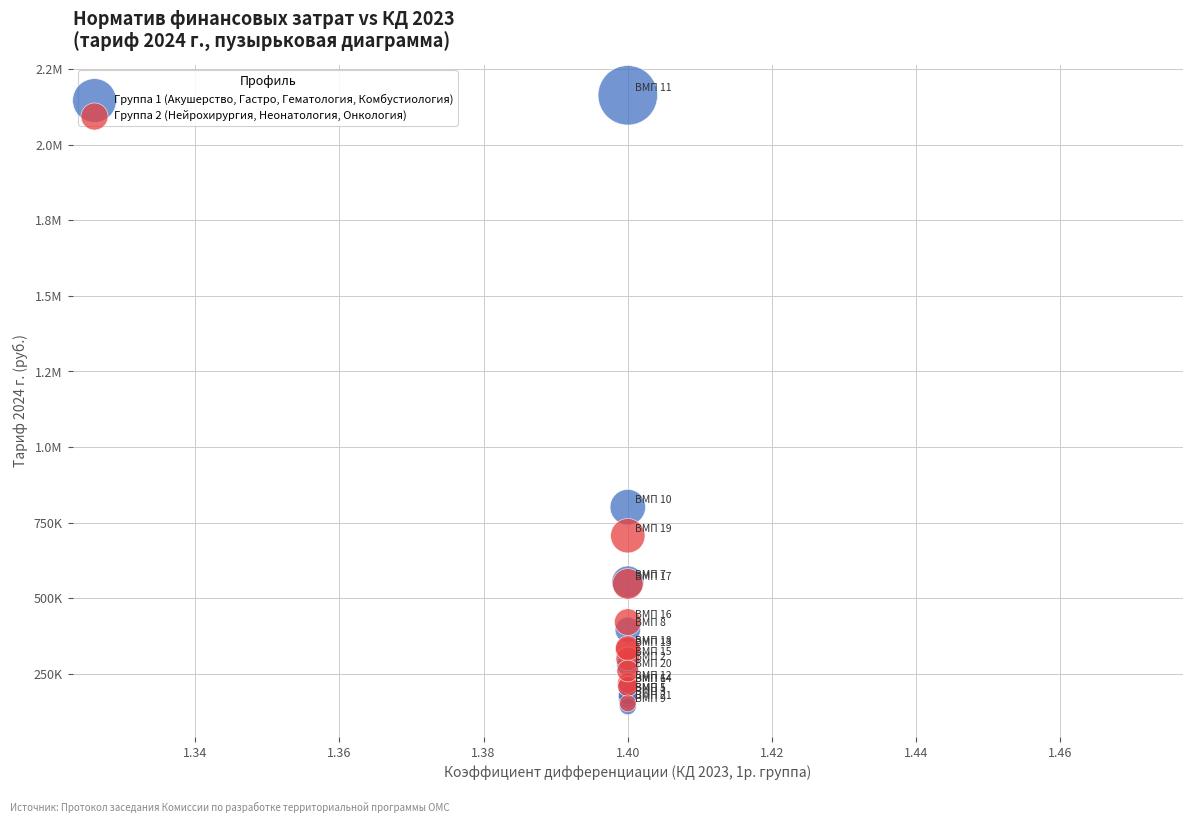

What are all the series names shown in the legend?

Группа 1 (Акушерство, Гастро, Гематология, Комбустиология), Группа 2 (Нейрохирургия, Неонатология, Онкология)